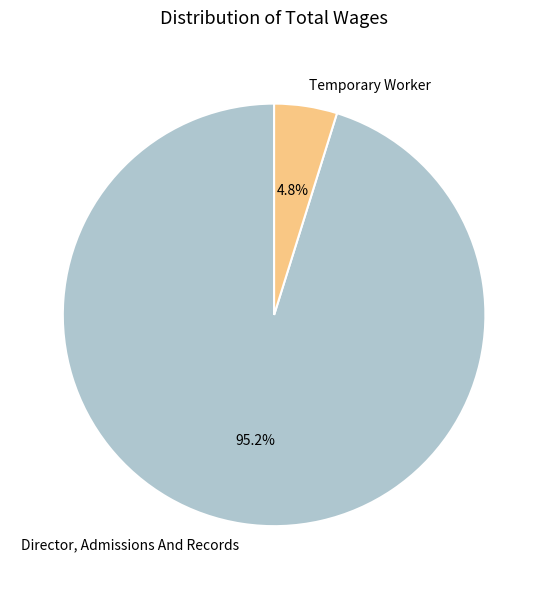

To the nearest percent, what is the difference between the Director, Admissions And Records and Temporary Worker slice percentages?

90%